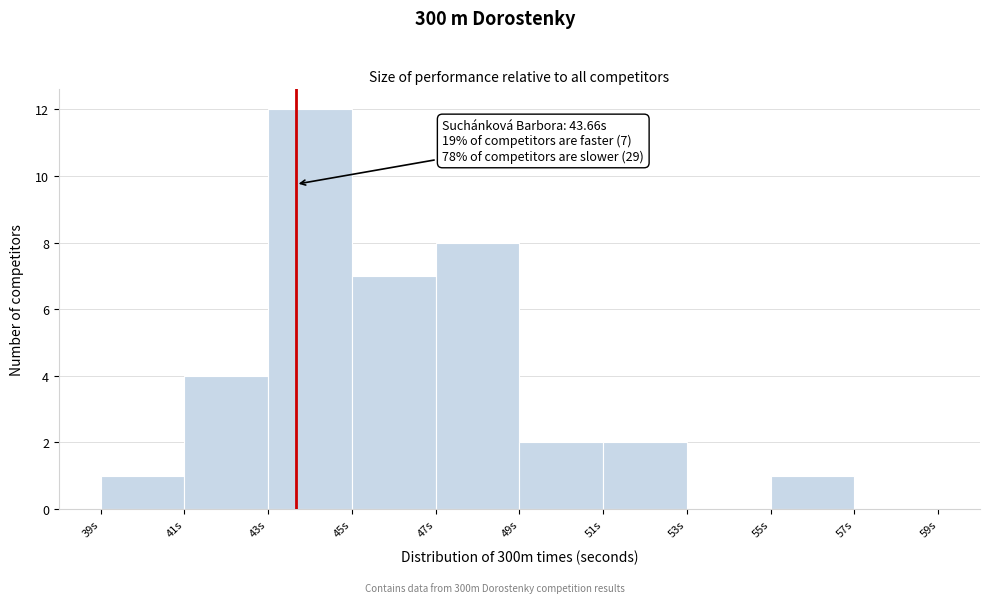

Over which range of the x-axis is the bar tallest?

43 to 45